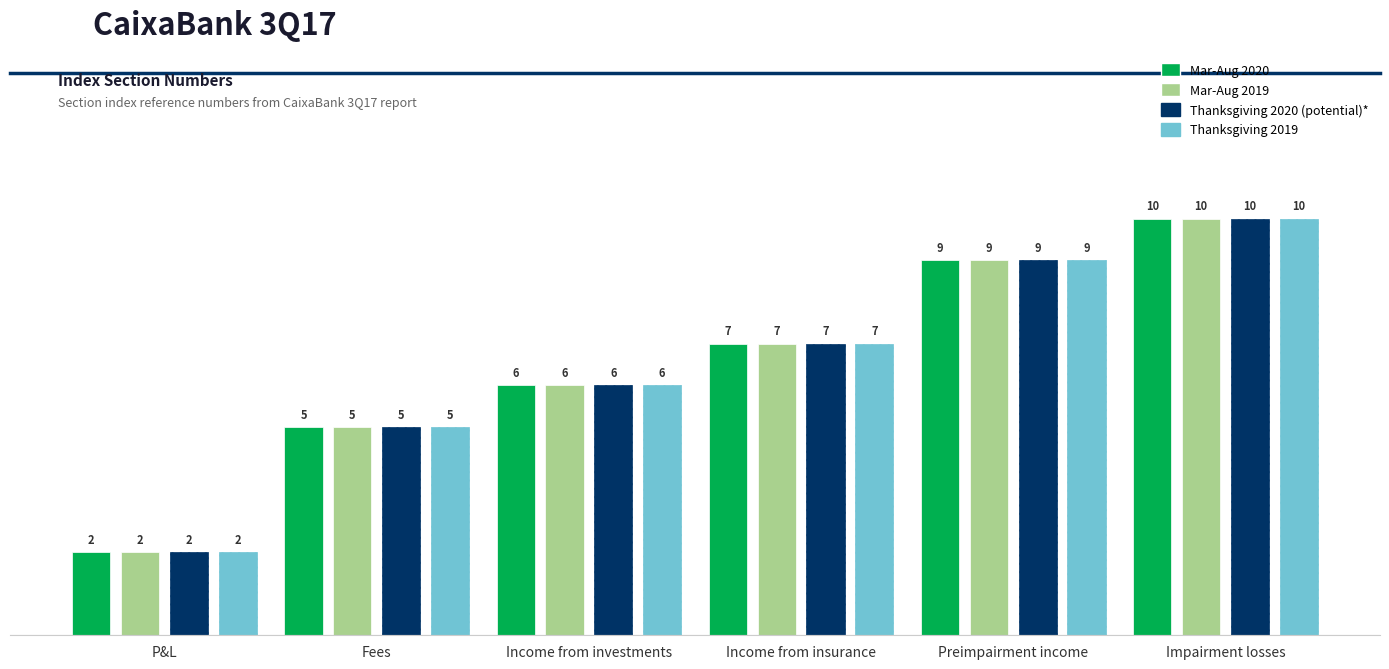

At which category is the sum across all series the highest?

Impairment losses